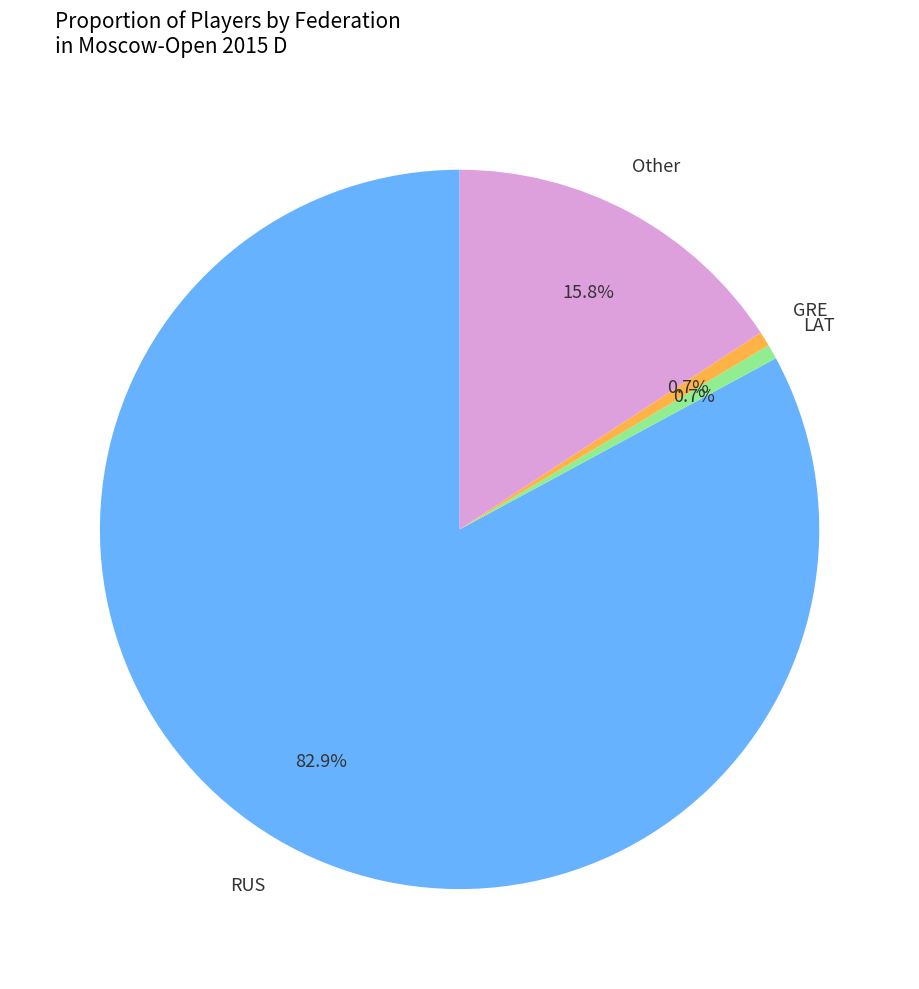

Is there a majority slice in this chart?

Yes